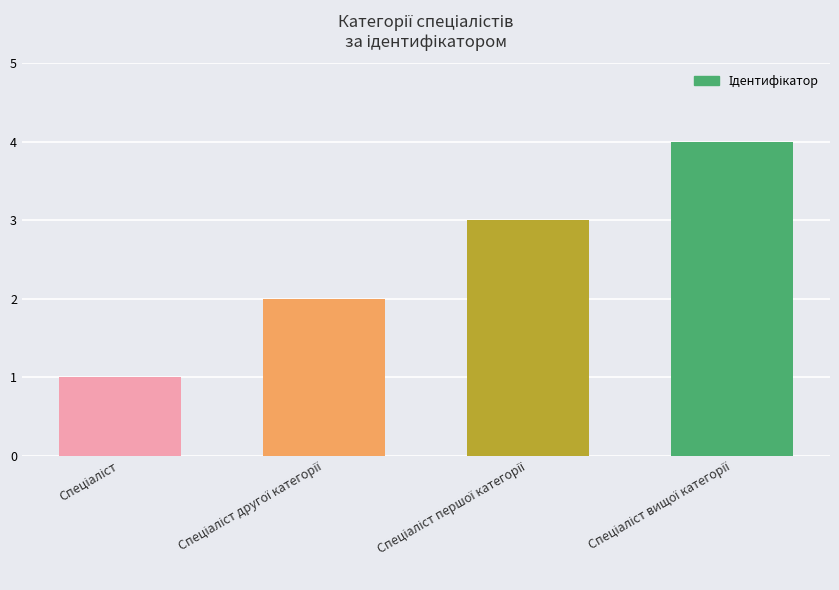

Does the chart contain stacked bars?

No